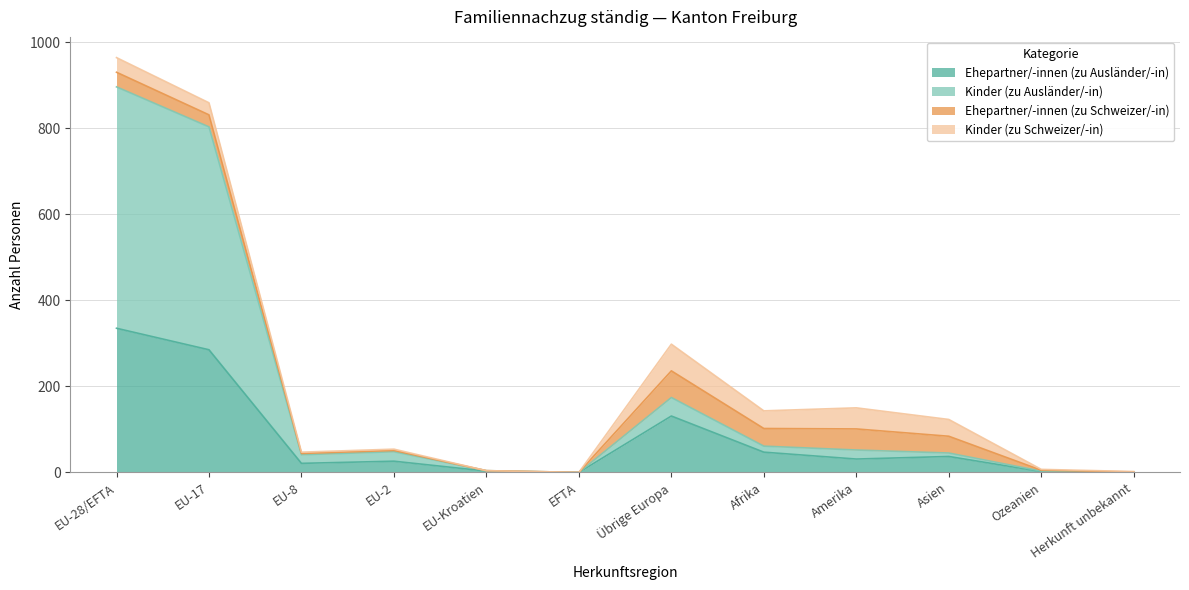

Which series changed the most between EU-28/EFTA and Asien?

Kinder (zu Ausländer/-in)